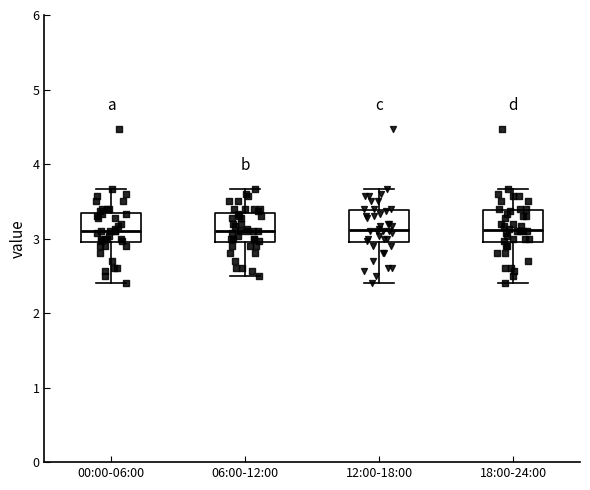

Where does the upper whisker of the box for 18:00-24:00 end on the y-axis? The values are not printed on the chart, so give them approximately, as read against the axis.

3.7